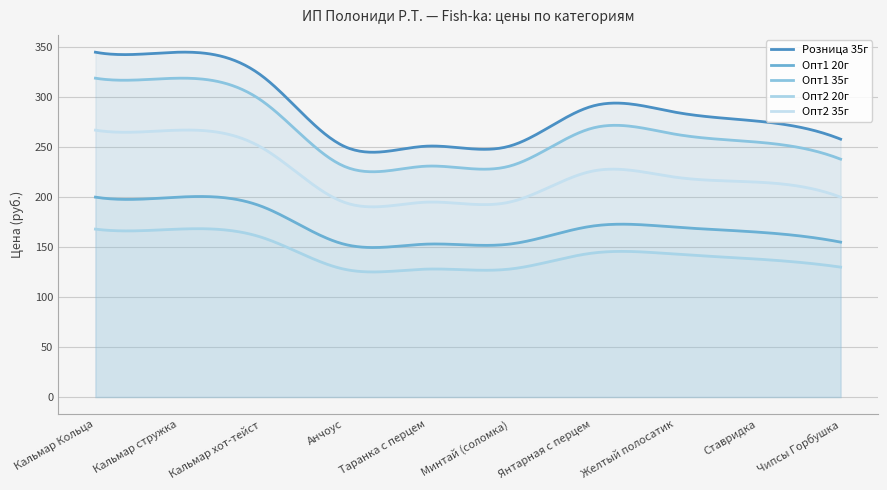

At which label does Опт2 20г reach its minimum?

Анчоус